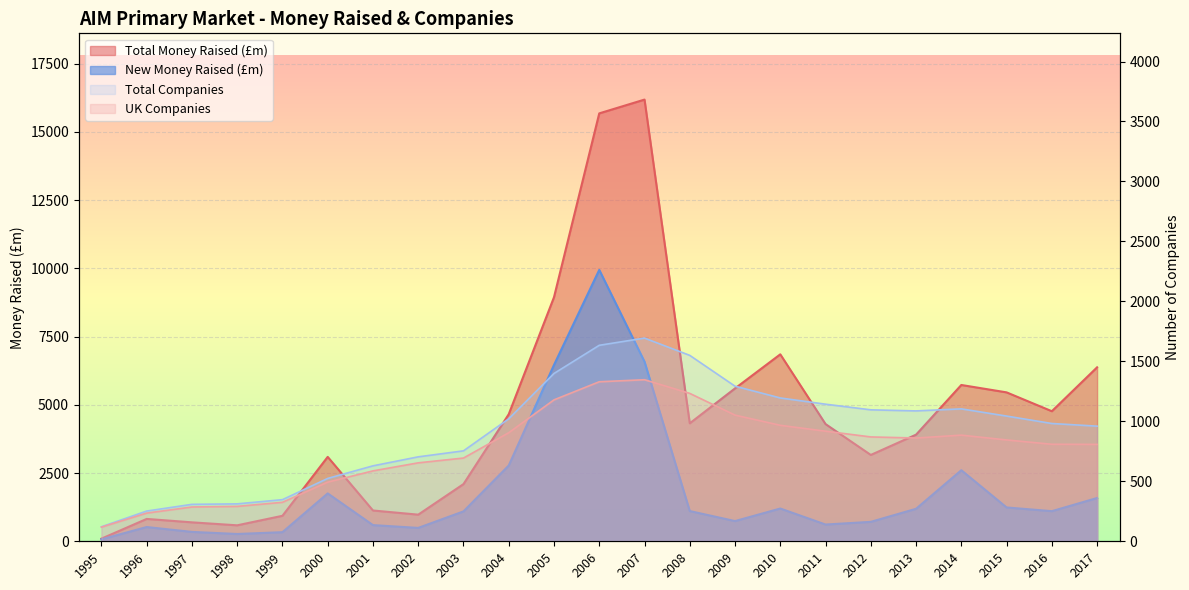

Is the value of UK Companies at 2016 greater than the value of New Money Raised (£m) at 2002?

Yes